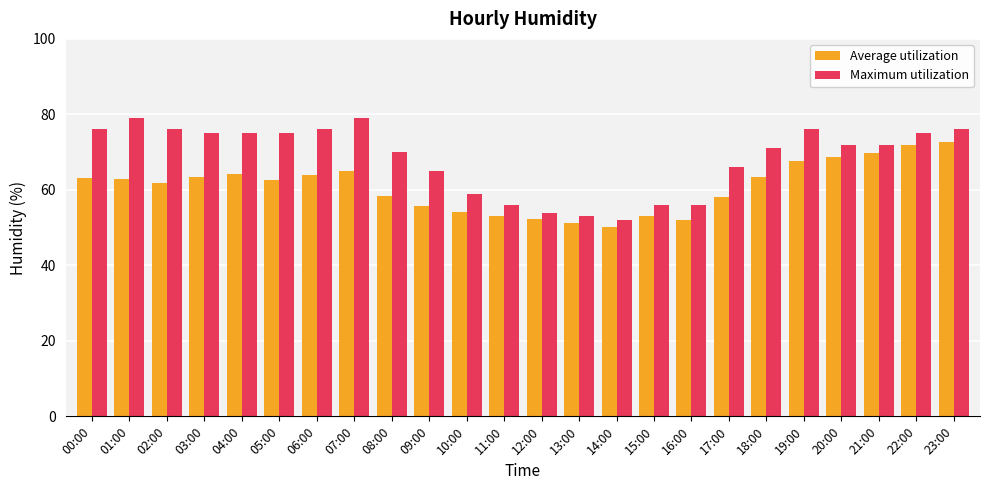

What is the maximum value for Average utilization?

72.6